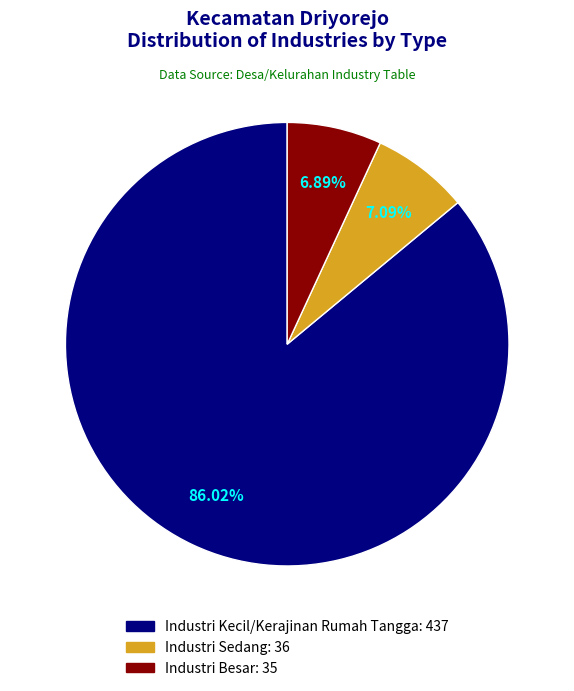

To the nearest percent, what is the difference between the Industri Kecil/Kerajinan Rumah Tangga and Industri Besar slice percentages?

79%